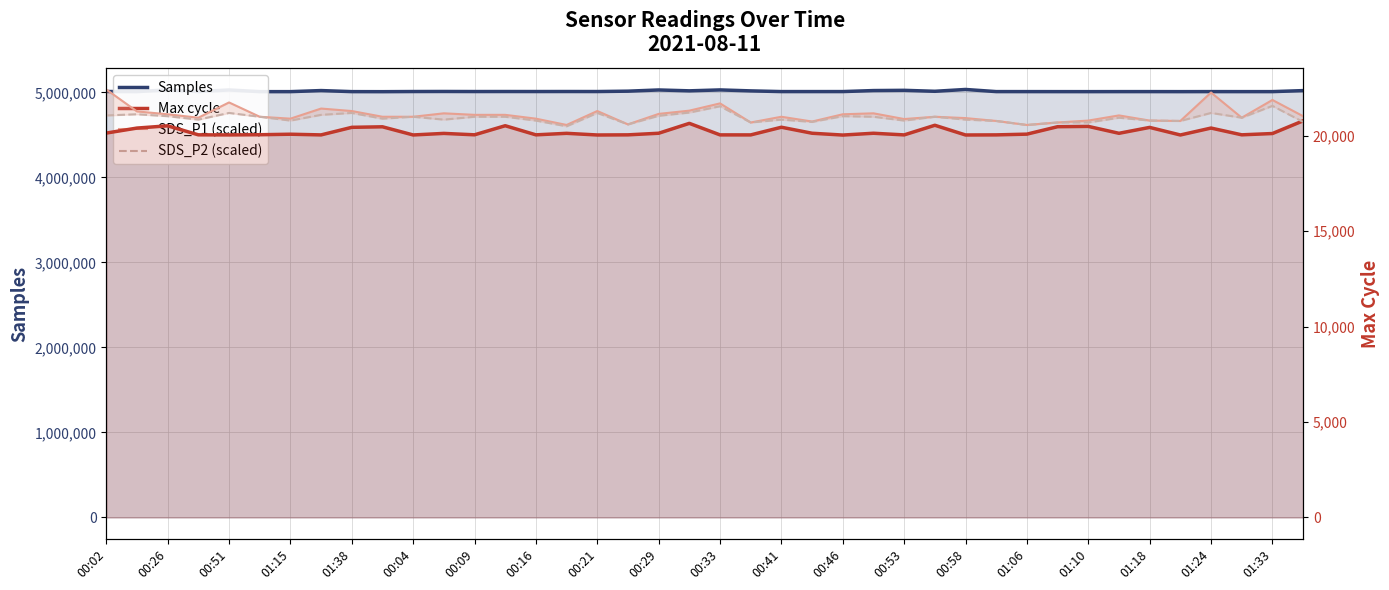

What is the sum of all SDS_P1 (scaled) values?

844290